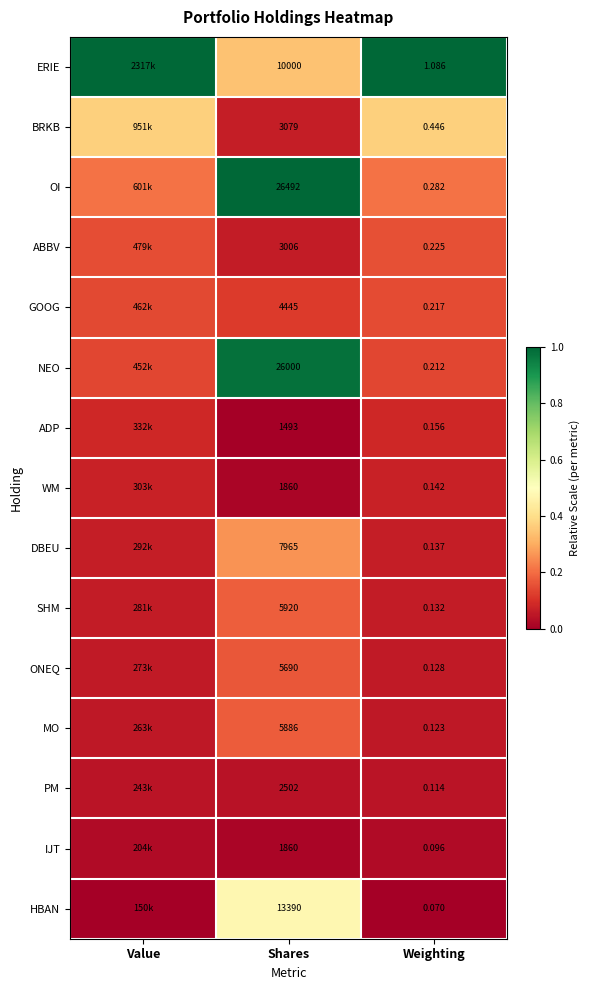

At Weighting, list the series in order from largest to smallest.

ERIE, BRKB, OI, ABBV, GOOG, NEO, ADP, WM, DBEU, SHM, ONEQ, MO, PM, IJT, HBAN